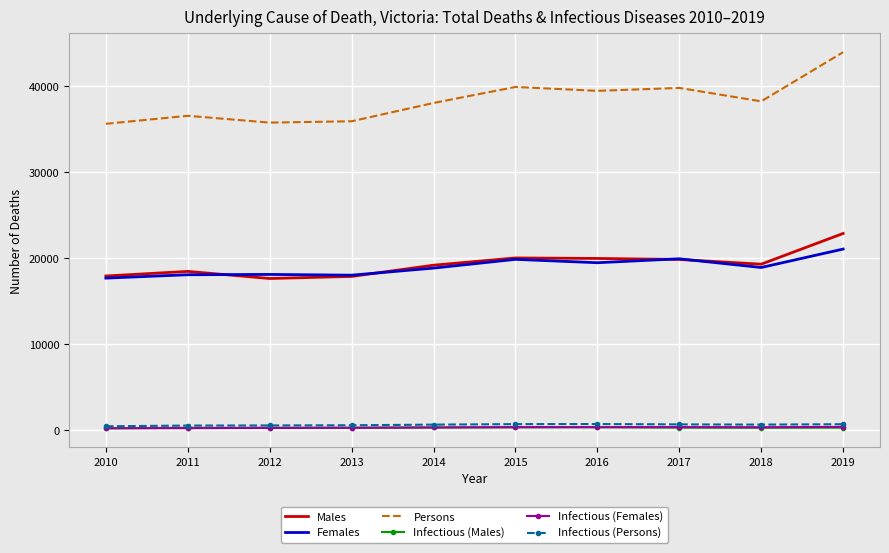

Which series changed the most between 2010 and 2011?

Persons